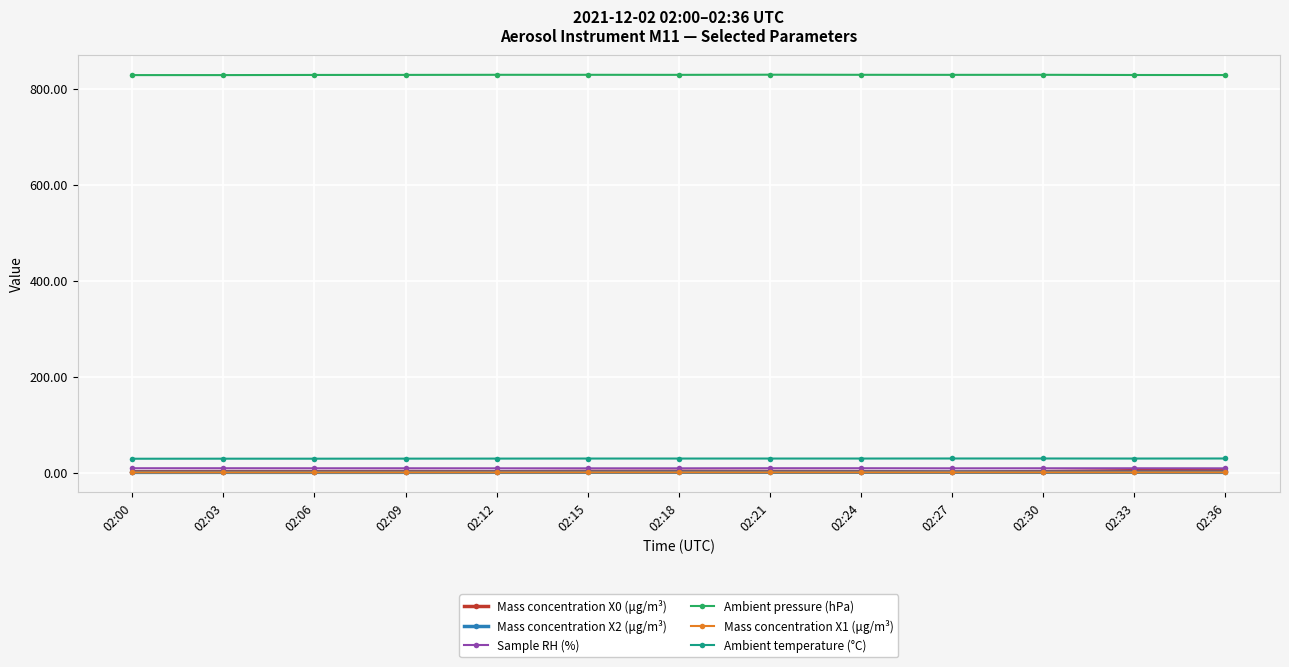

At how many categories does at least one series exceed 81?

13